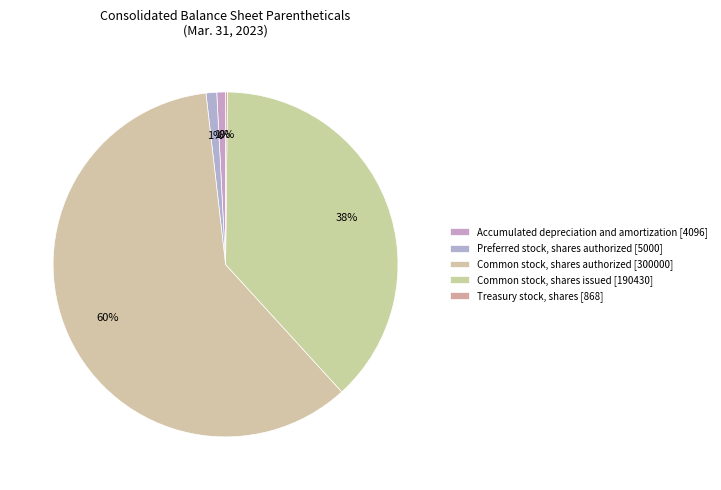

What percentage do Preferred stock, shares authorized and Accumulated depreciation and amortization together represent?

1.8%